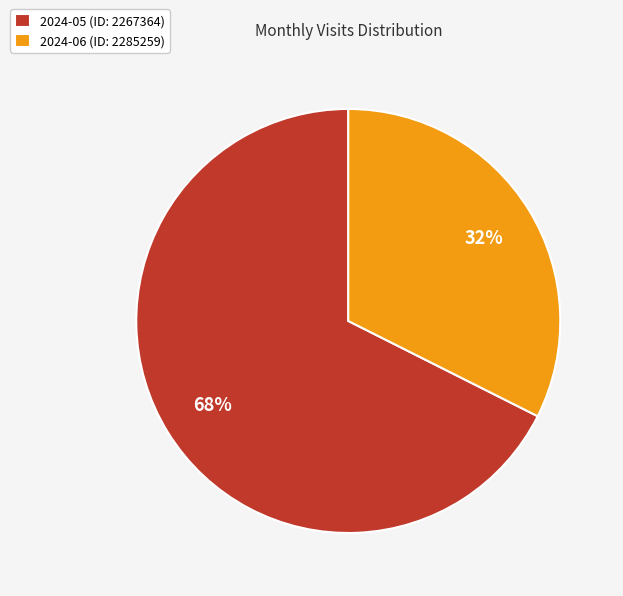

True or false: 2024-06 (ID: 2285259) accounts for 24% of the total.

False